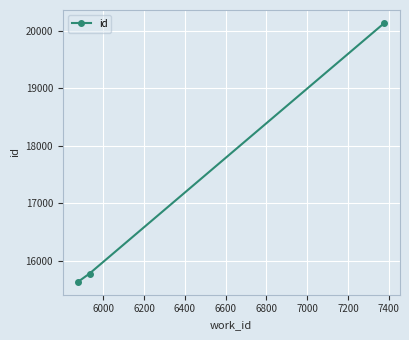

What is the greatest value displayed?

20134